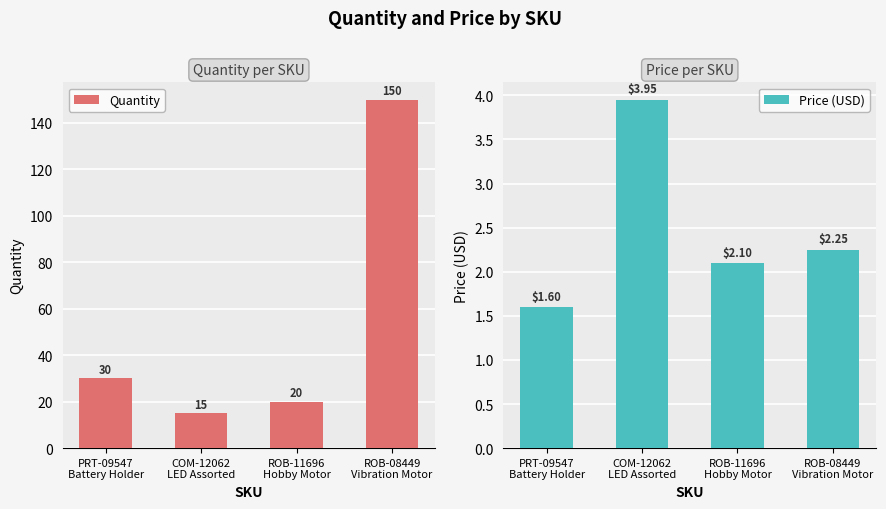

Between COM-12062
LED Assorted and ROB-11696
Hobby Motor, which series saw the biggest shift?

Quantity